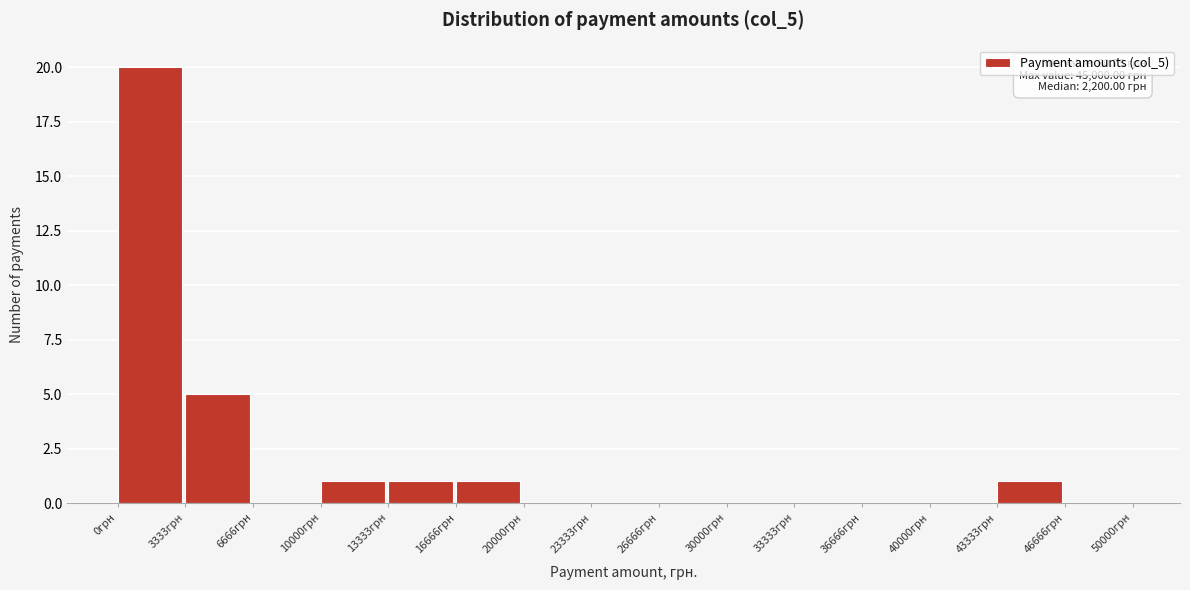

Which range on the x-axis has the tallest bar?

0 to 3500